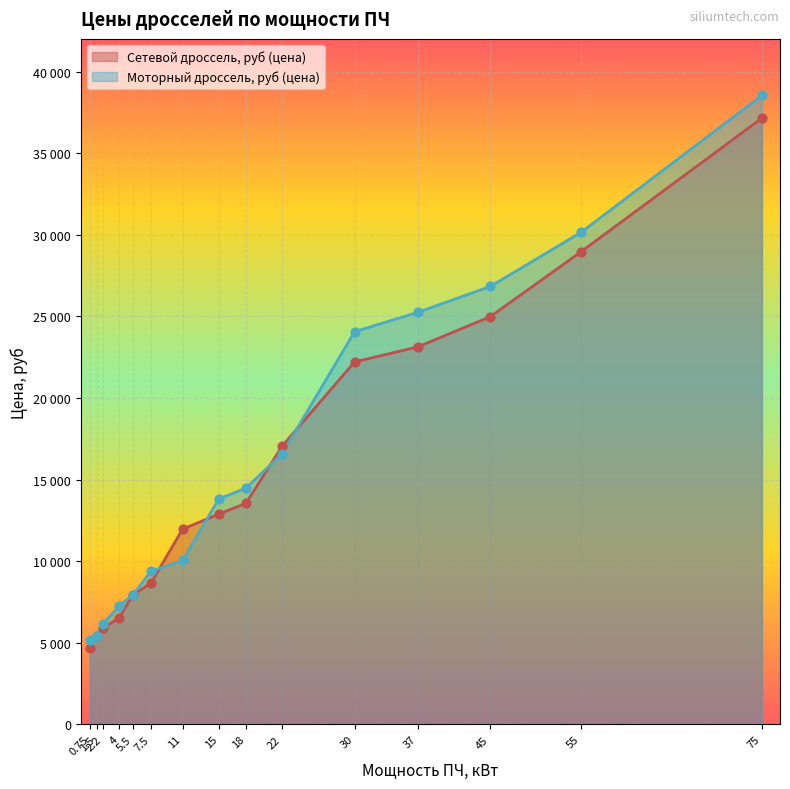

Which series has the largest Y range (max minus min)?

Моторный дроссель, руб (цена)